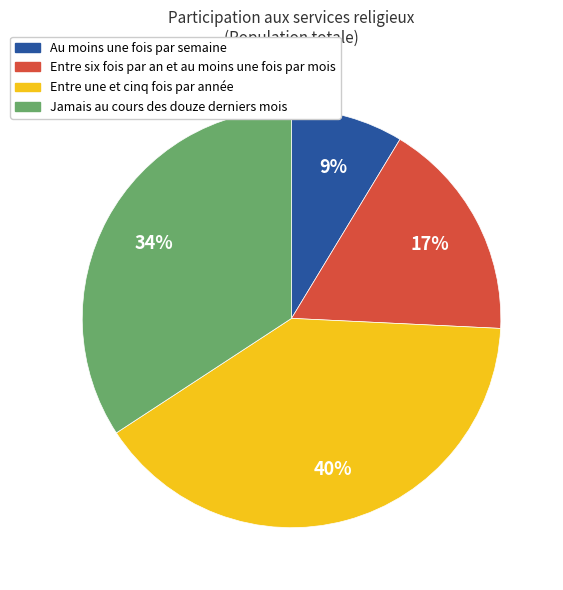

Which has a higher value, Au moins une fois par semaine or Entre six fois par an et au moins une fois par mois?

Entre six fois par an et au moins une fois par mois